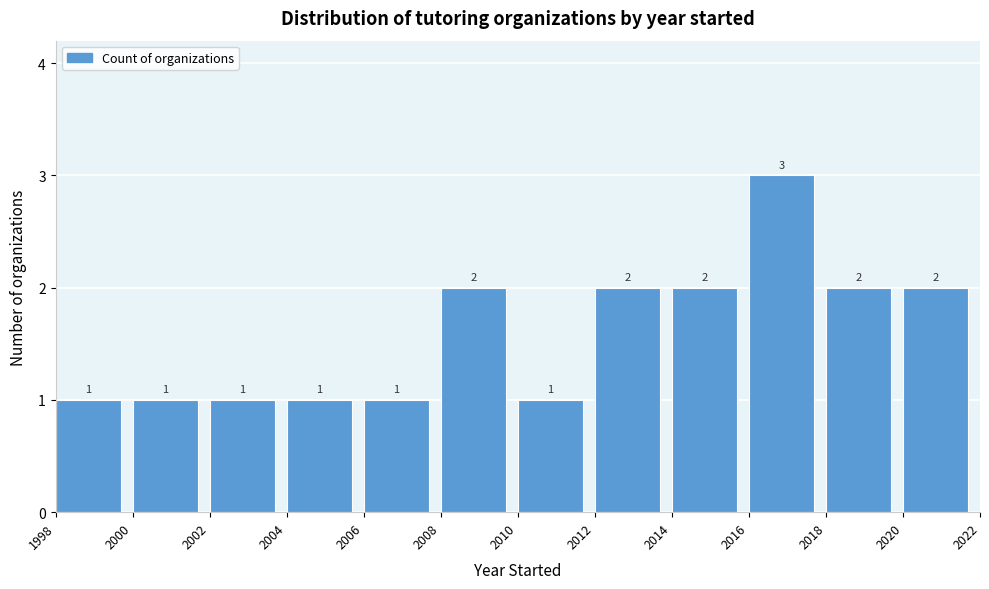

Reading left to right, list every bar in this chart as the range it spans on the x-axis followed by its height.

1998 to 2000: 1
2000 to 2002: 1
2002 to 2004: 1
2004 to 2006: 1
2006 to 2008: 1
2008 to 2010: 2
2010 to 2012: 1
2012 to 2014: 2
2014 to 2016: 2
2016 to 2018: 3
2018 to 2020: 2
2020 to 2022: 2